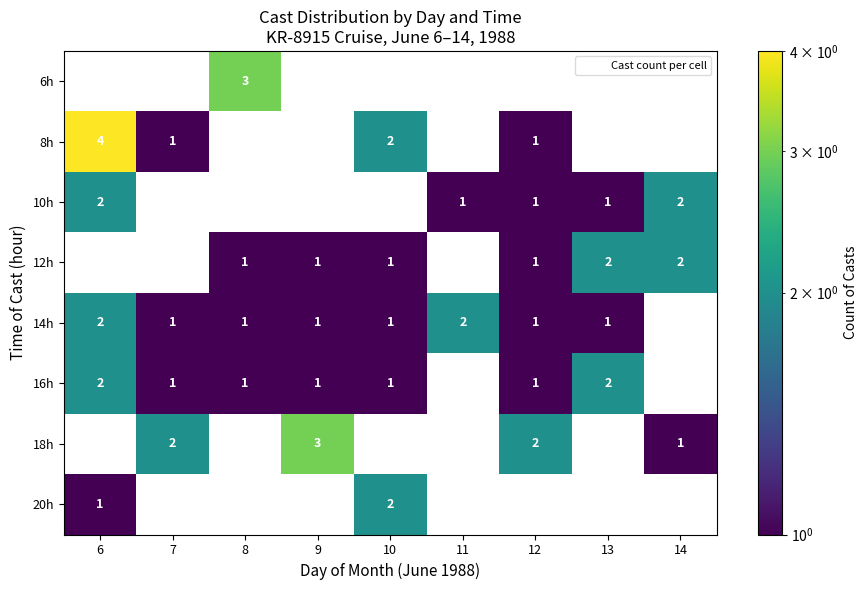

True or false: 12h has a value of 0 at 8.

False